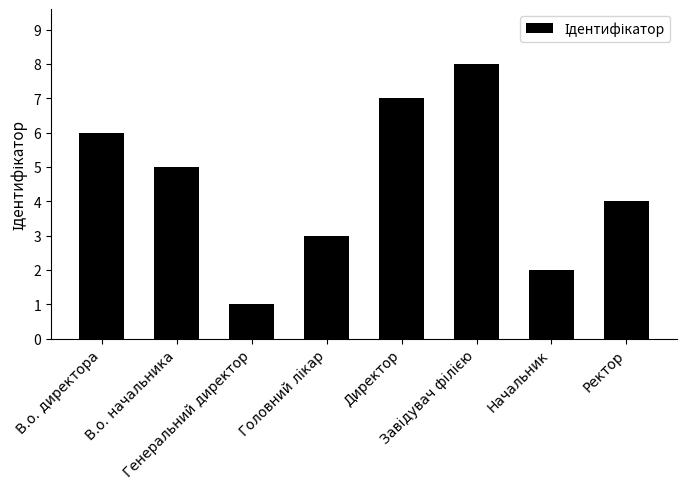

How many values are between 3 and 7?

5